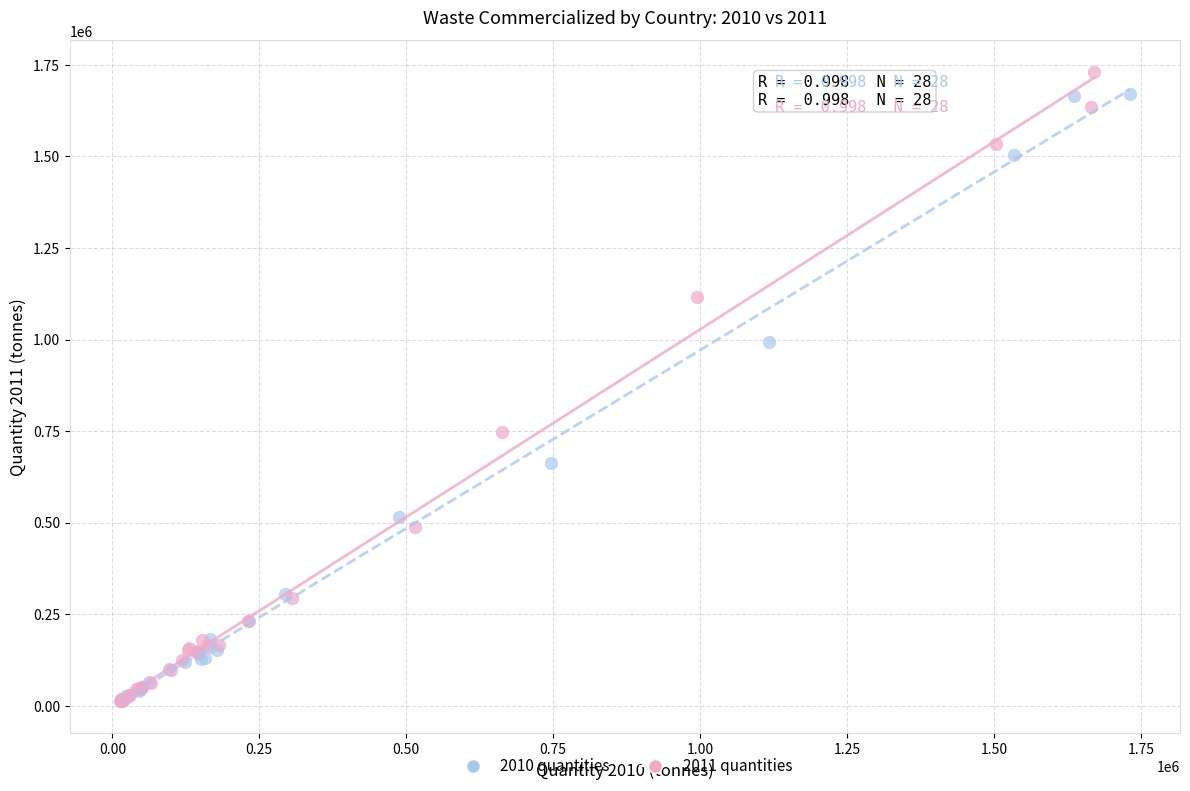

Which series contains the highest Y value?

2011 quantities